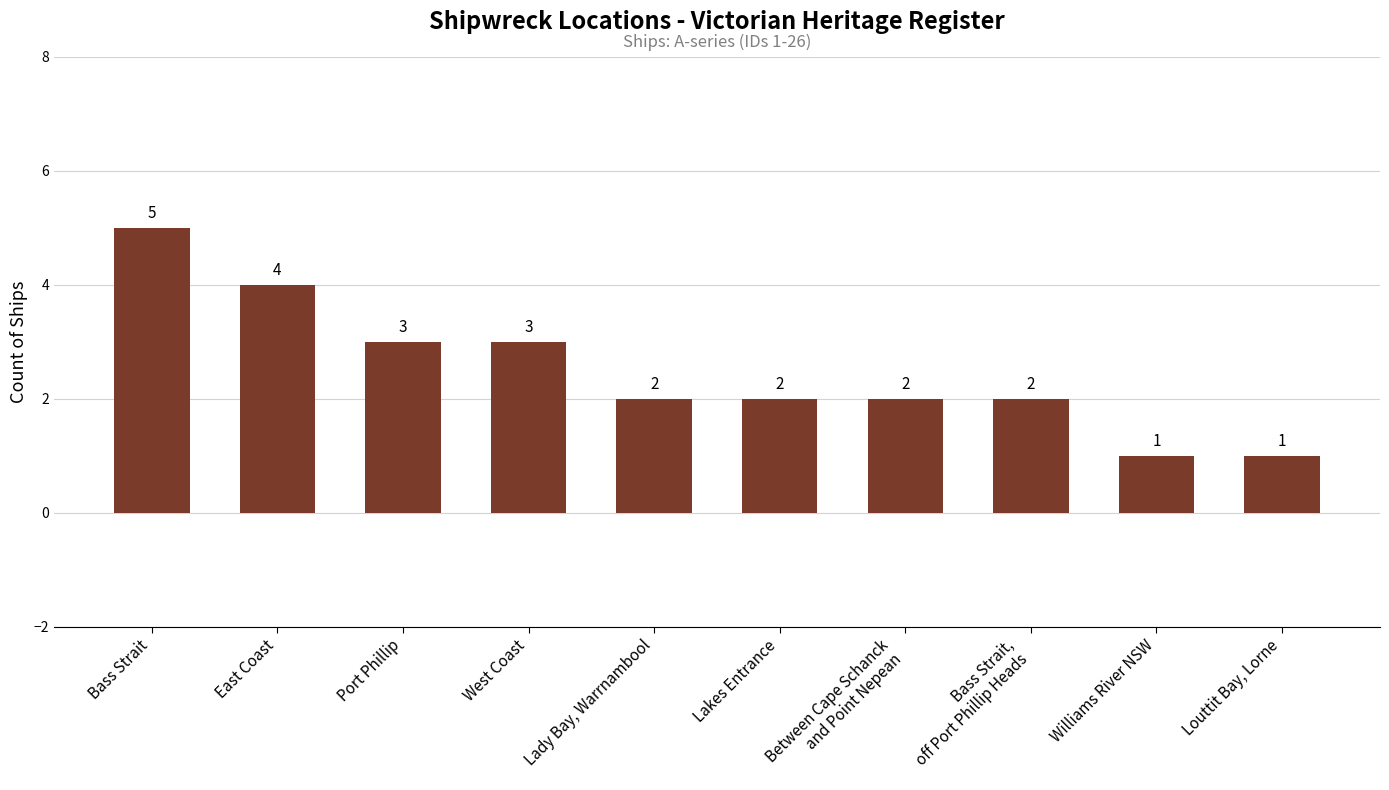

Is it true that the value at Port Phillip is 3?

True